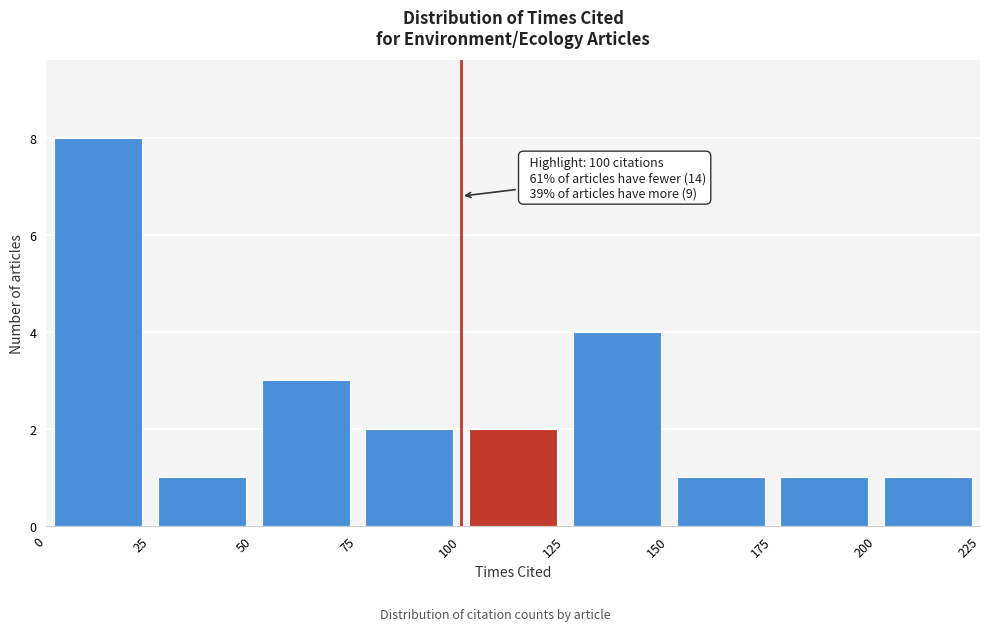

Which range on the x-axis has the tallest bar?

0 to 25